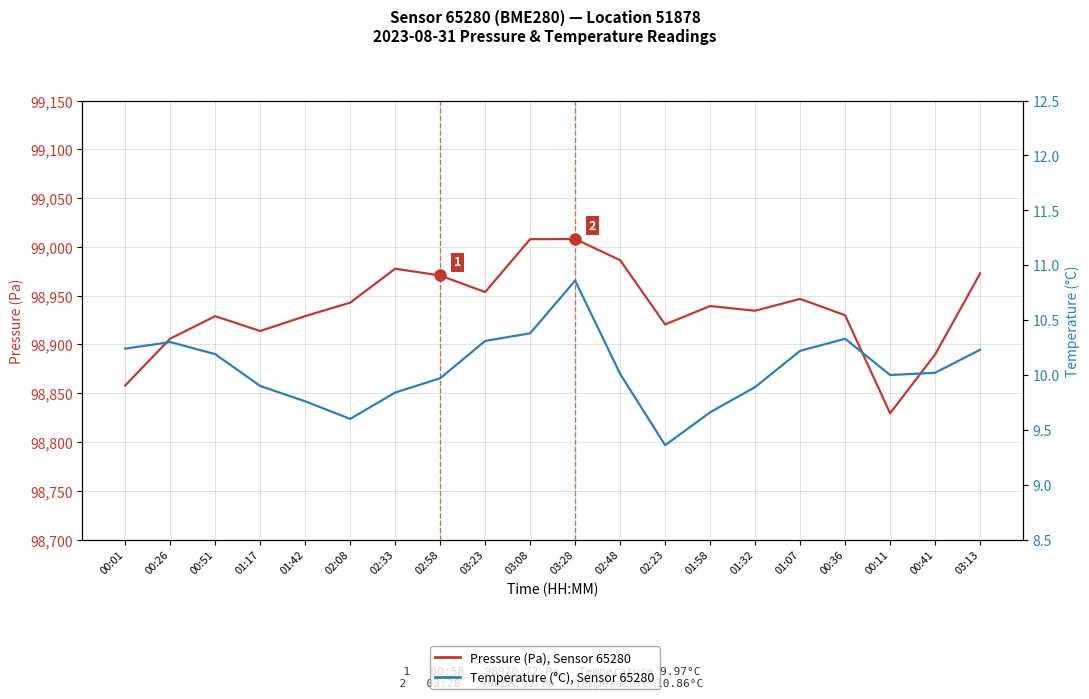

In Temperature (°C), Sensor 65280, how many points are lower than both neighbors (excluding endpoints)?

3